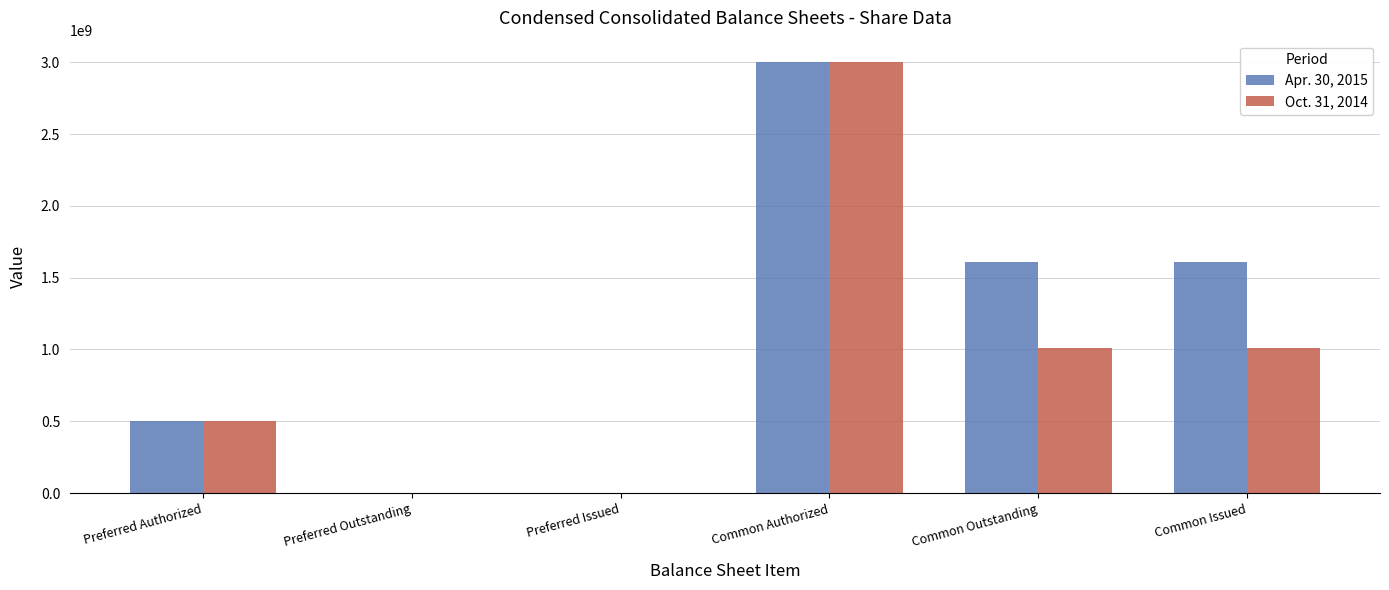

Is it true that Apr. 30, 2015 equals 0 at Preferred Outstanding?

True